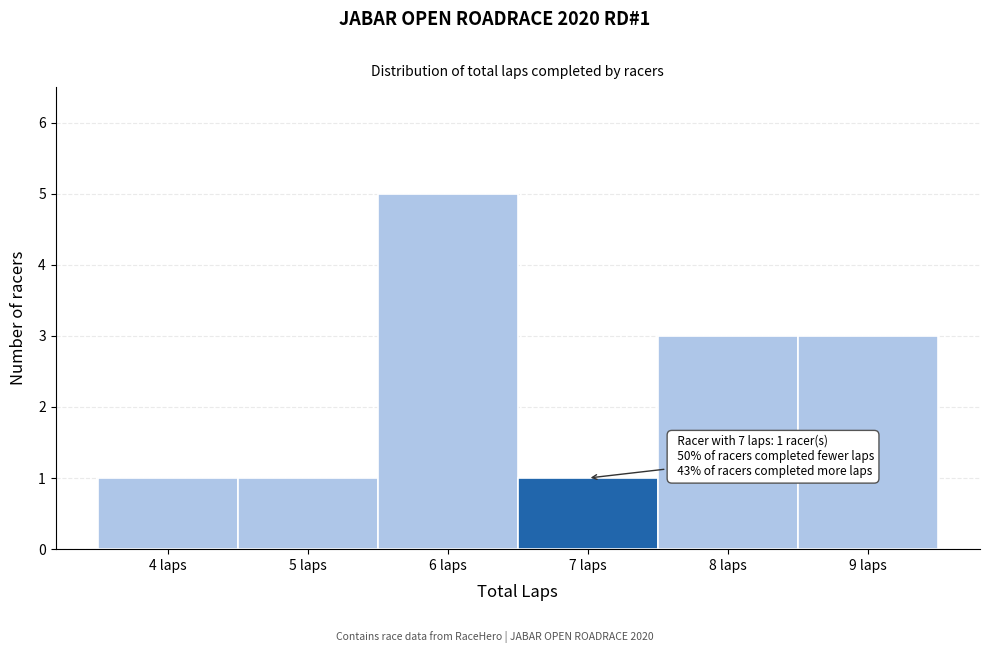

Which range on the x-axis has the tallest bar?

5.5 to 6.5